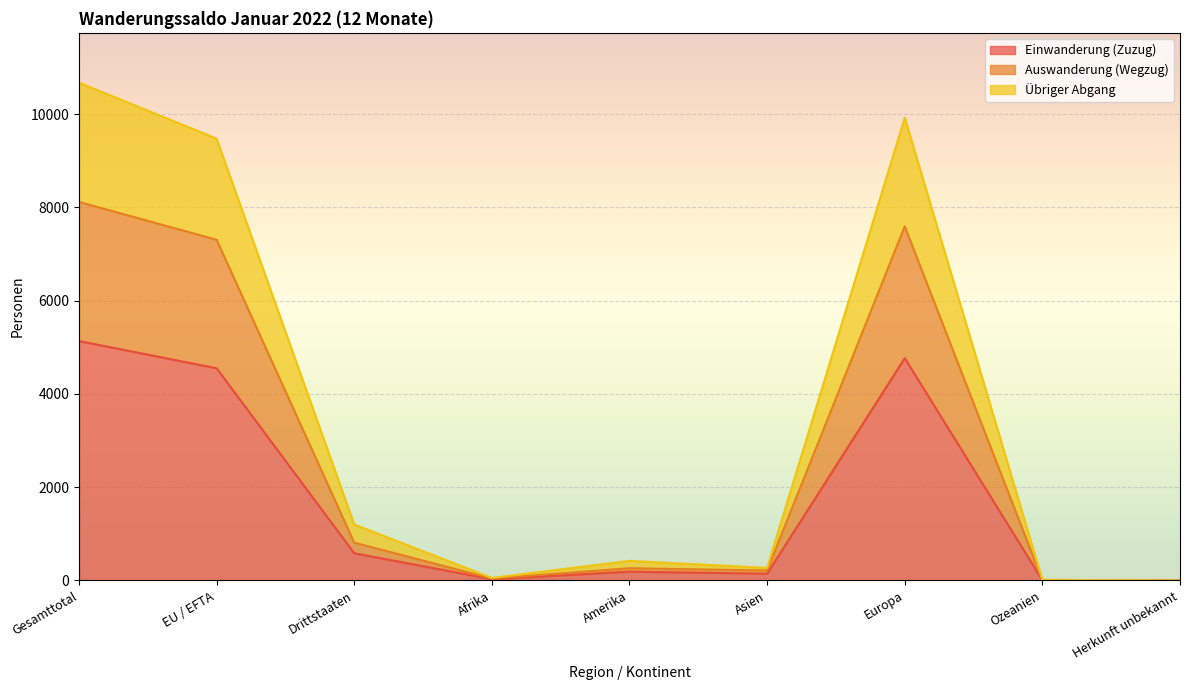

True or false: Einwanderung (Zuzug) and Übriger Abgang intersect in this chart.

False